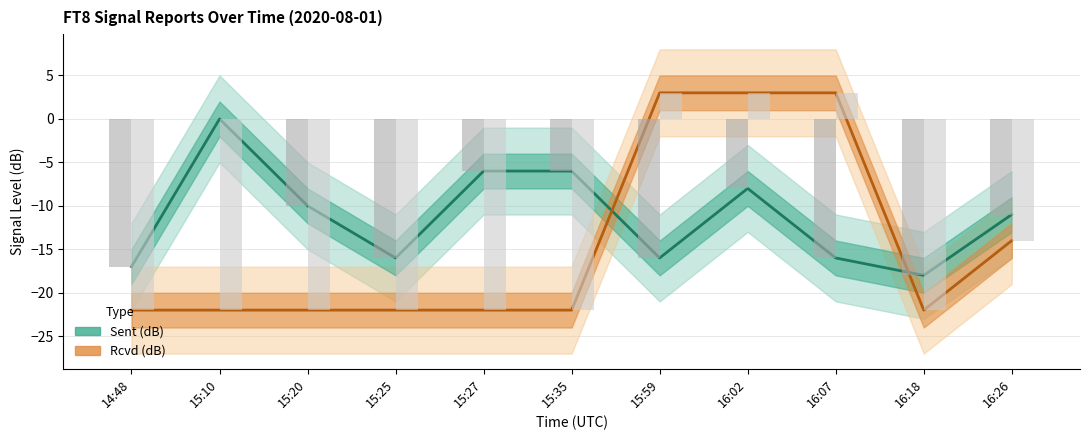

Between 15:10 and 16:02, which is larger?

15:10